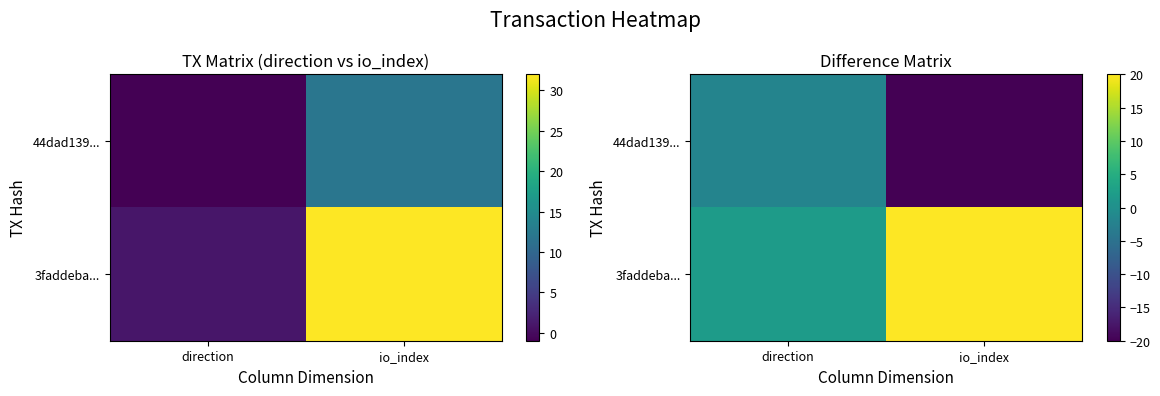

The value of 44dad139... at io_index is -20. True or false?

True